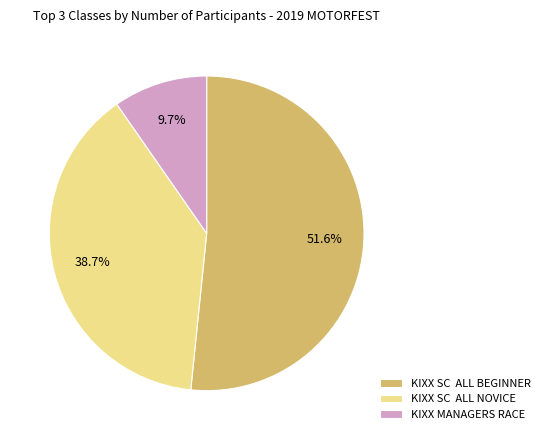

Which slice is the smallest?

KIXX MANAGERS RACE